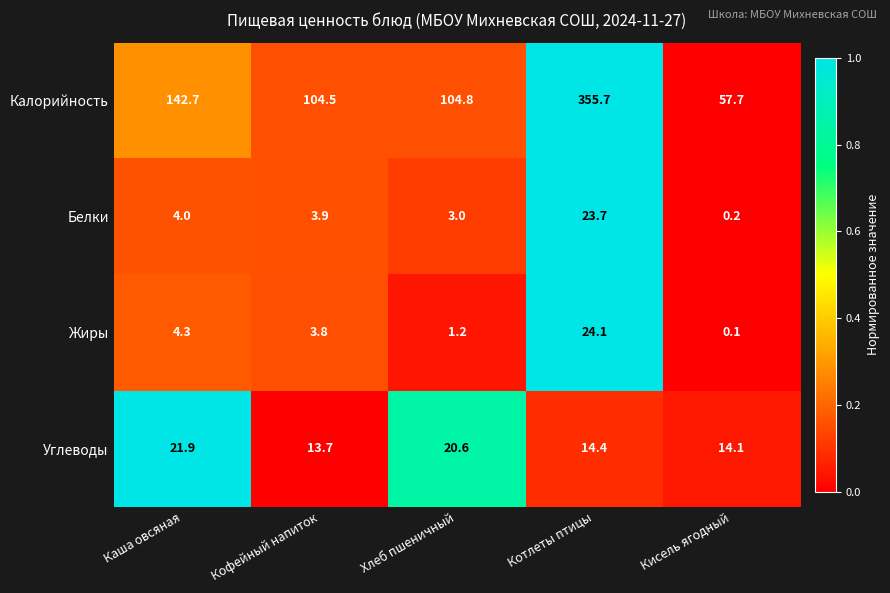

Which series has the largest range (max minus min)?

Калорийность